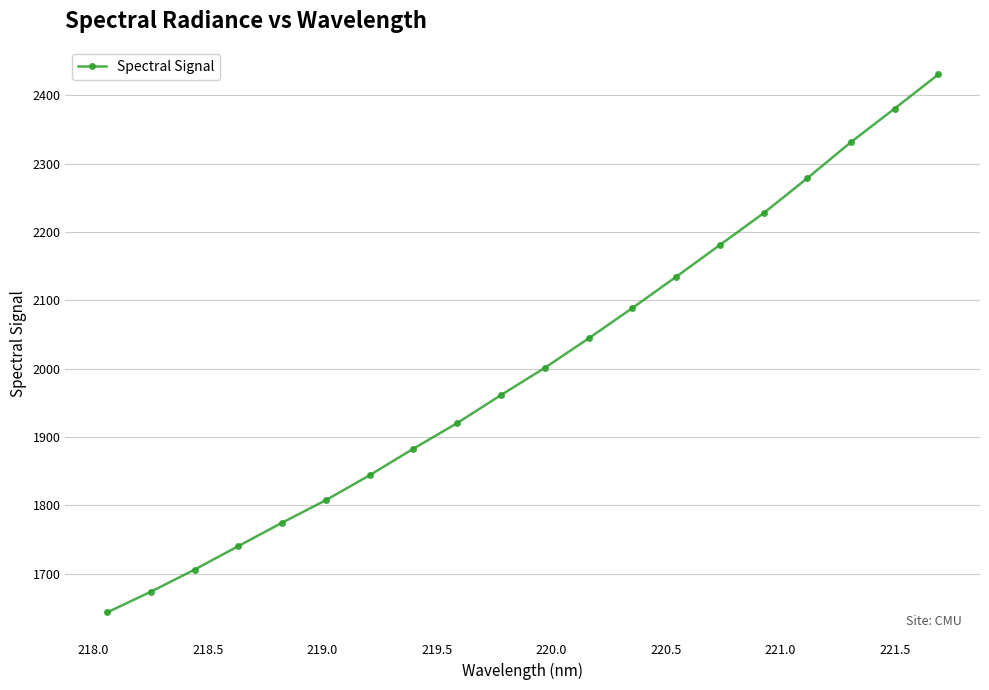

What is the difference between the maximum and second lowest values?

756.6